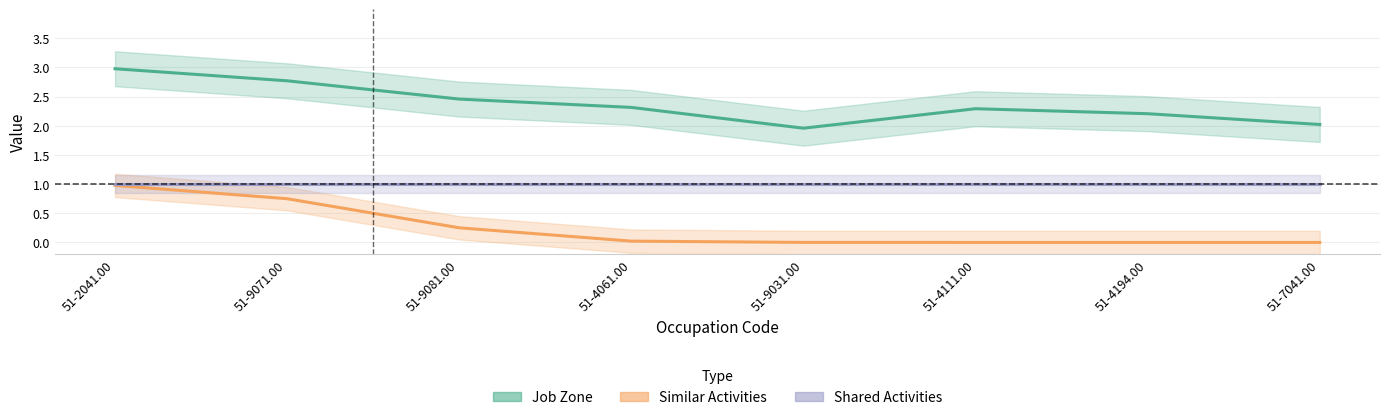

What position from the right is 51-4111.00?

3